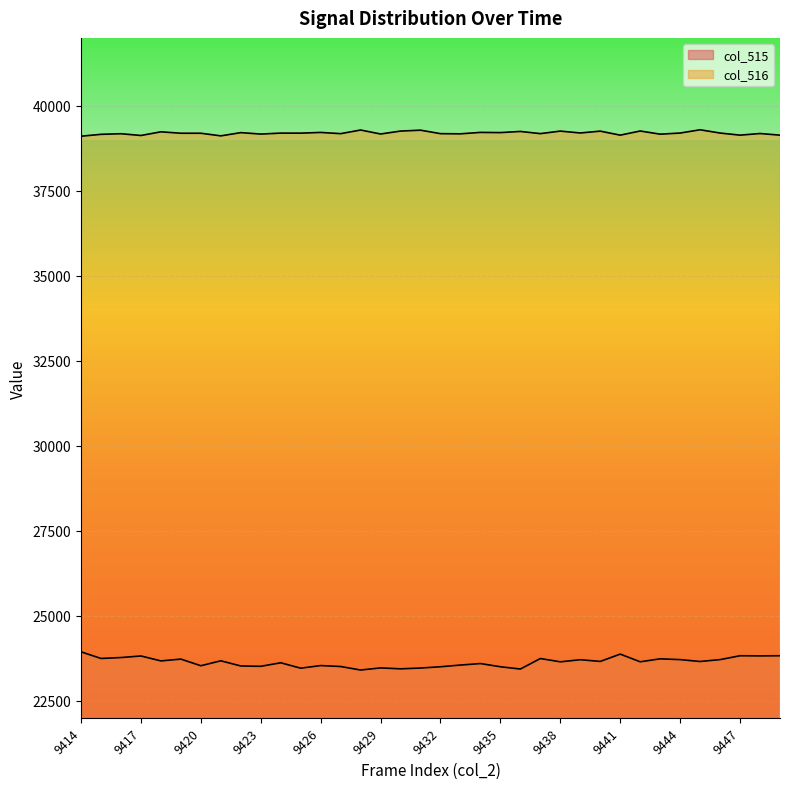

What is the difference between the maximum and minimum values in the col_515 series?

535